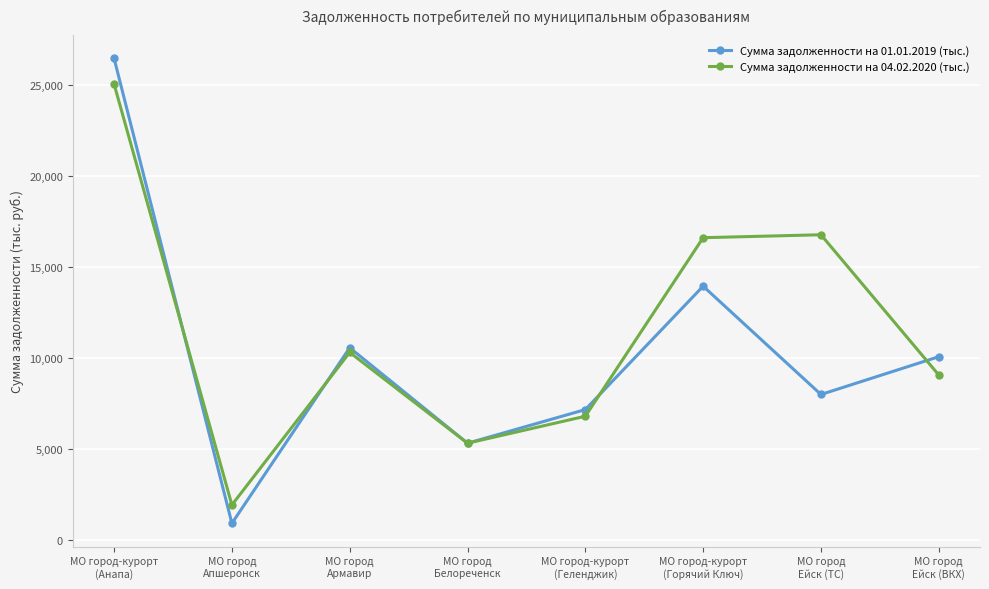

Is this an area chart (filled region under the line)?

No